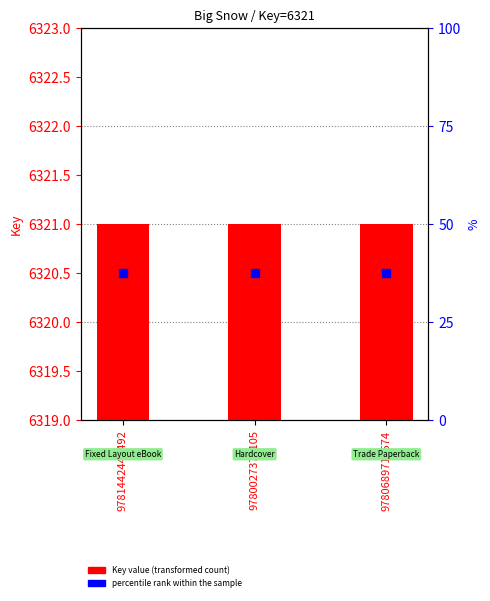

Which series reaches the minimum Y coordinate?

percentile rank within the sample